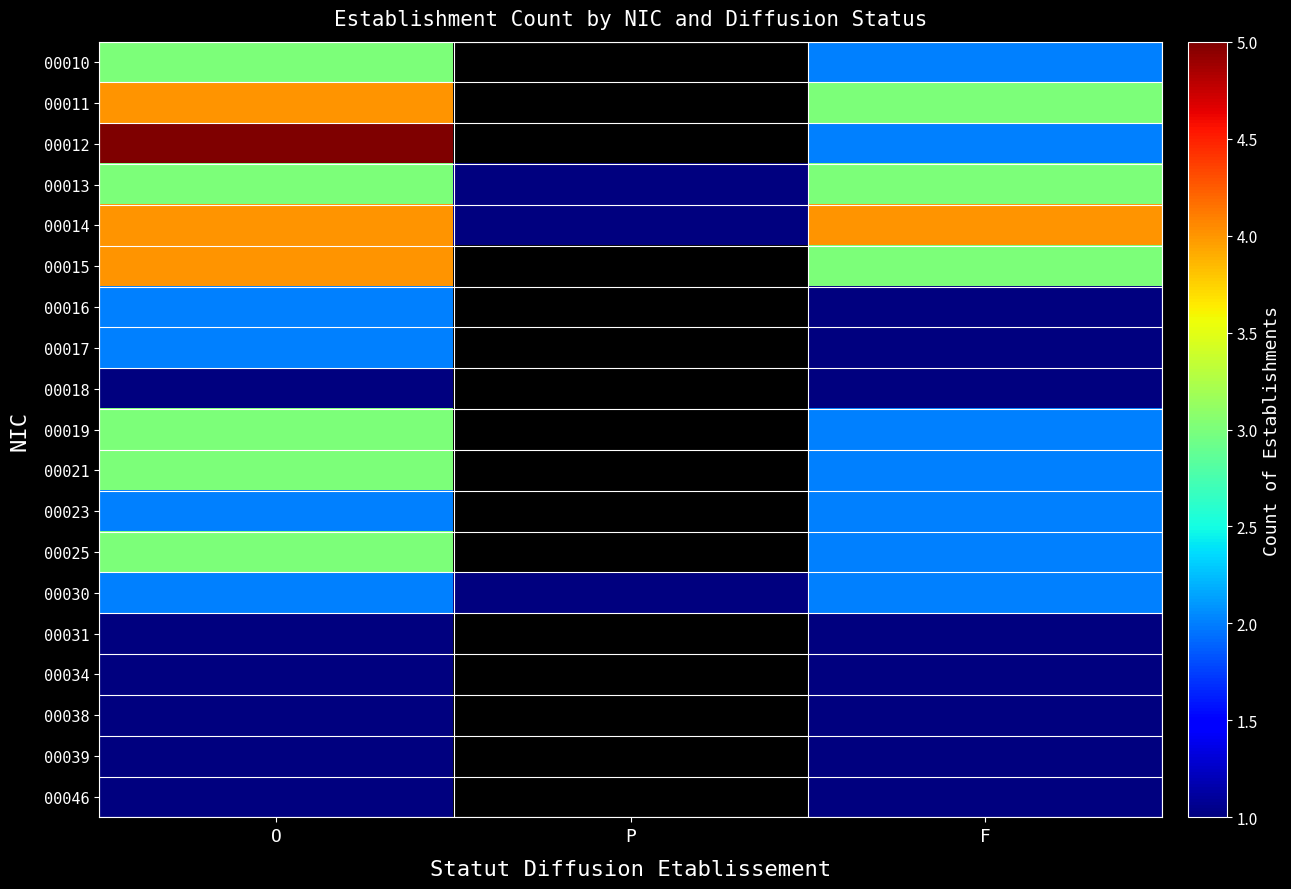

What is the lowest value of the 00030 series?

1.0